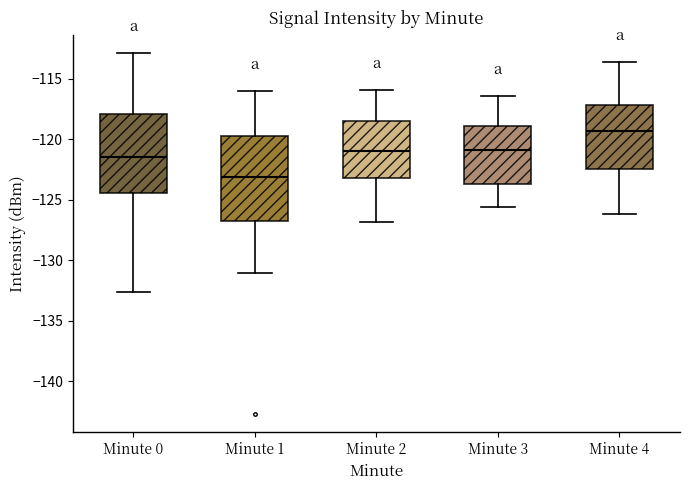

Where does the upper whisker of the box for Minute 4 end on the y-axis? The values are not printed on the chart, so give them approximately, as read against the axis.

-113.5